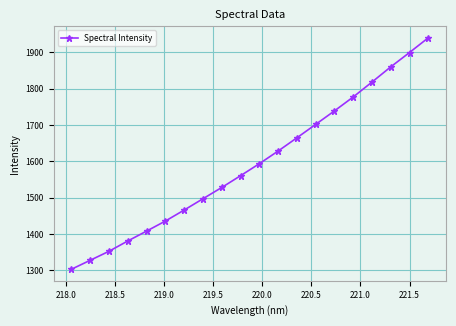

Reading right to left, what are all the values shown in this chart?

1940.2	1899.7	1860.1	1818.3	1777.2	1738.9	1701.7	1664.7	1628.3	1593.5	1560.4	1528.0	1497.0	1465.9	1435.6	1408.0	1380.8	1352.4	1327.6	1302.9